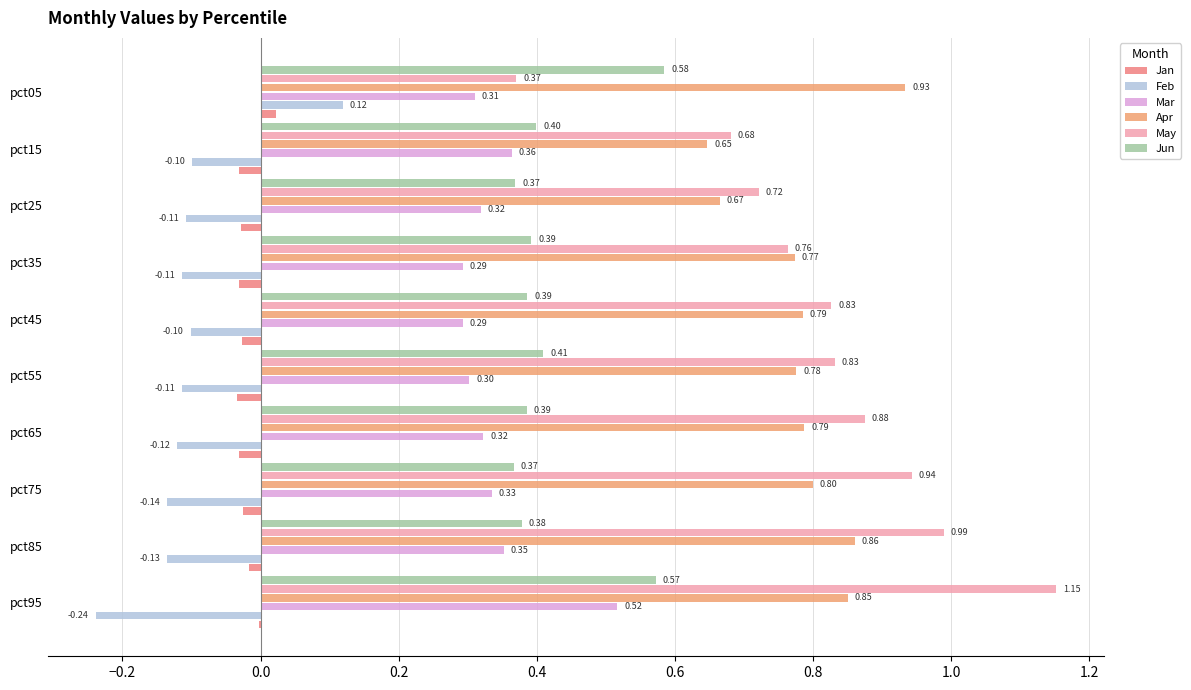

What are all the series names shown in the legend?

Jan, Feb, Mar, Apr, May, Jun